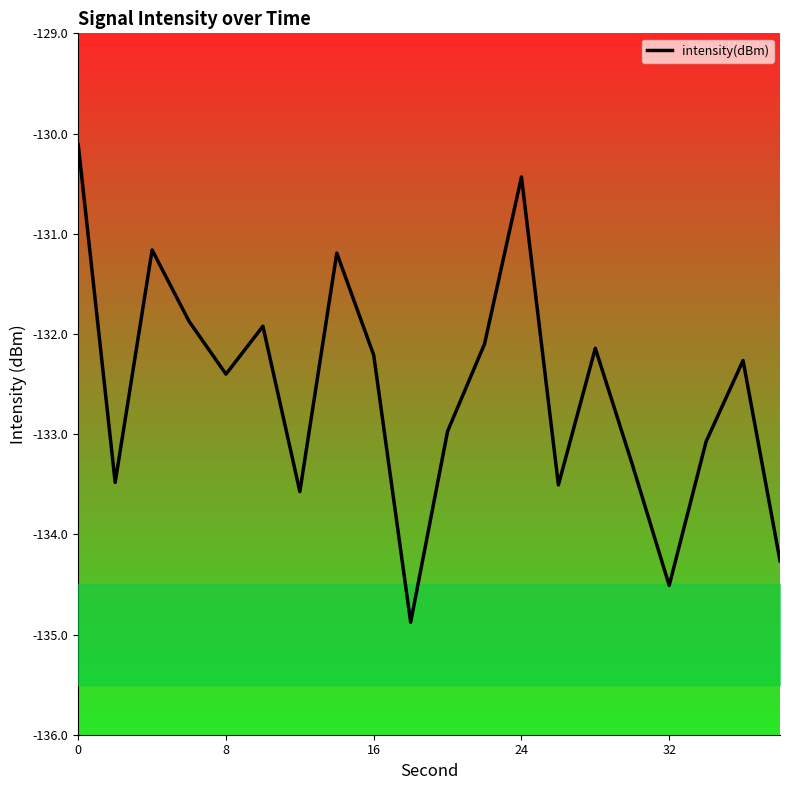

How many interior local peaks (higher than both neighbors) does the data have?

6